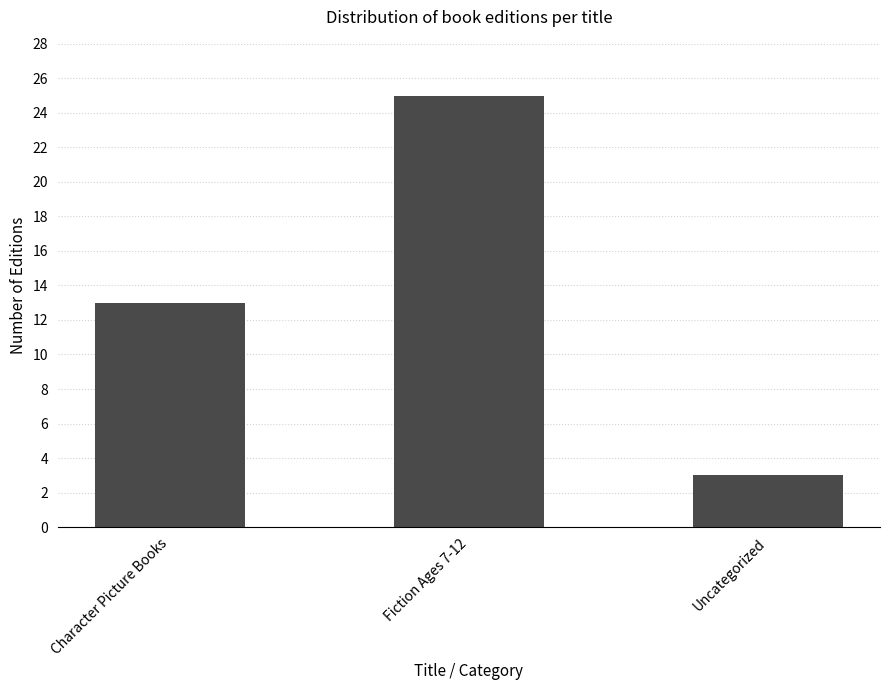

At which category does the chart reach its minimum across all series?

Uncategorized